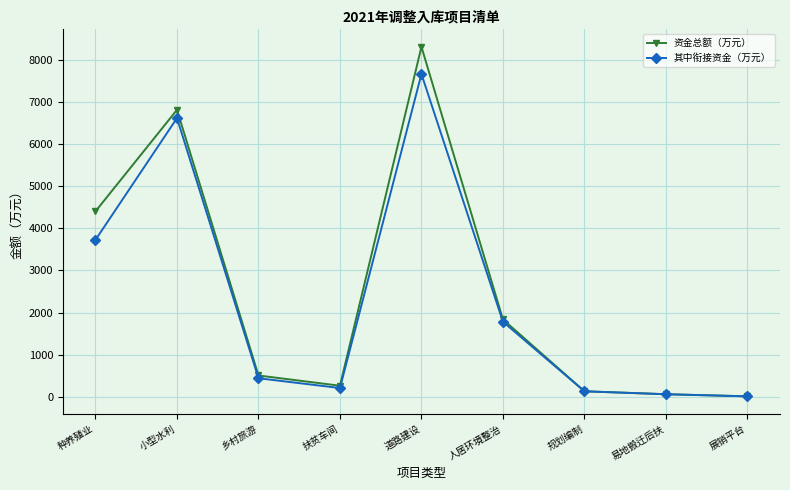

What is the difference between the maximum and minimum values in the 其中衔接资金（万元） series?

7657.0